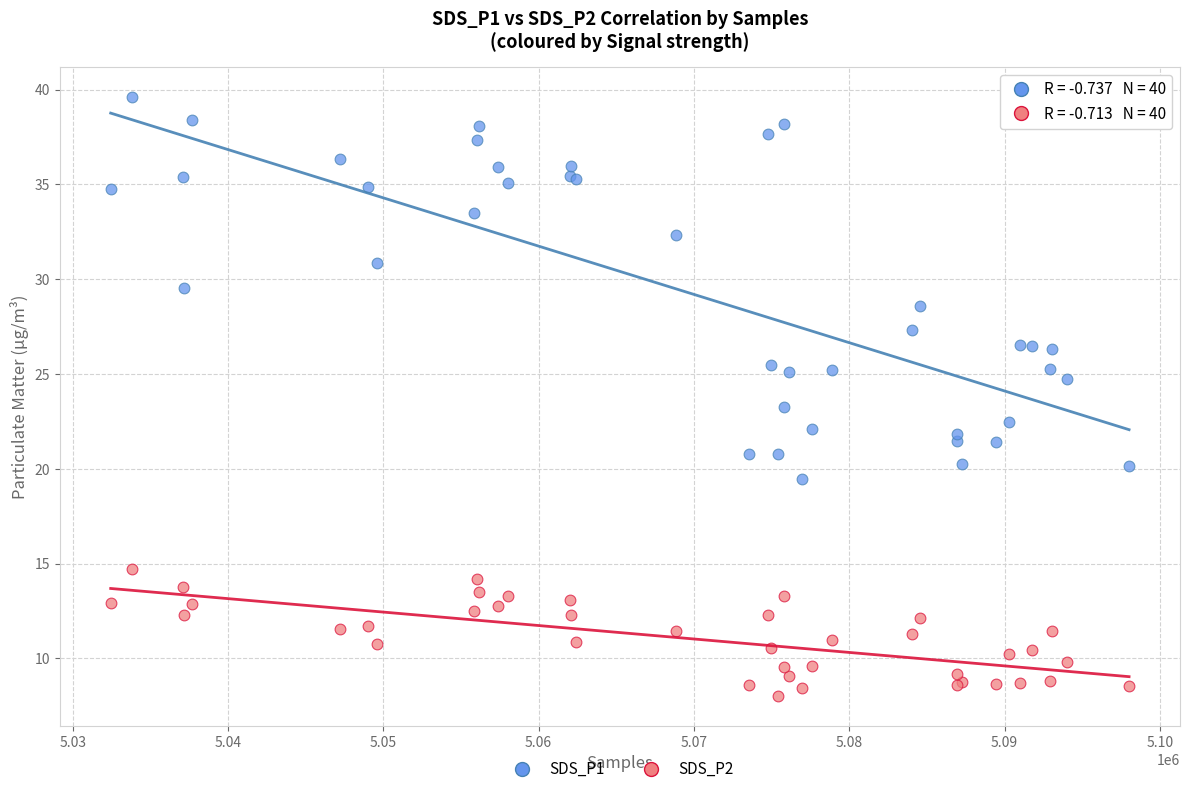

Which series has the largest Y range (max minus min)?

SDS_P1